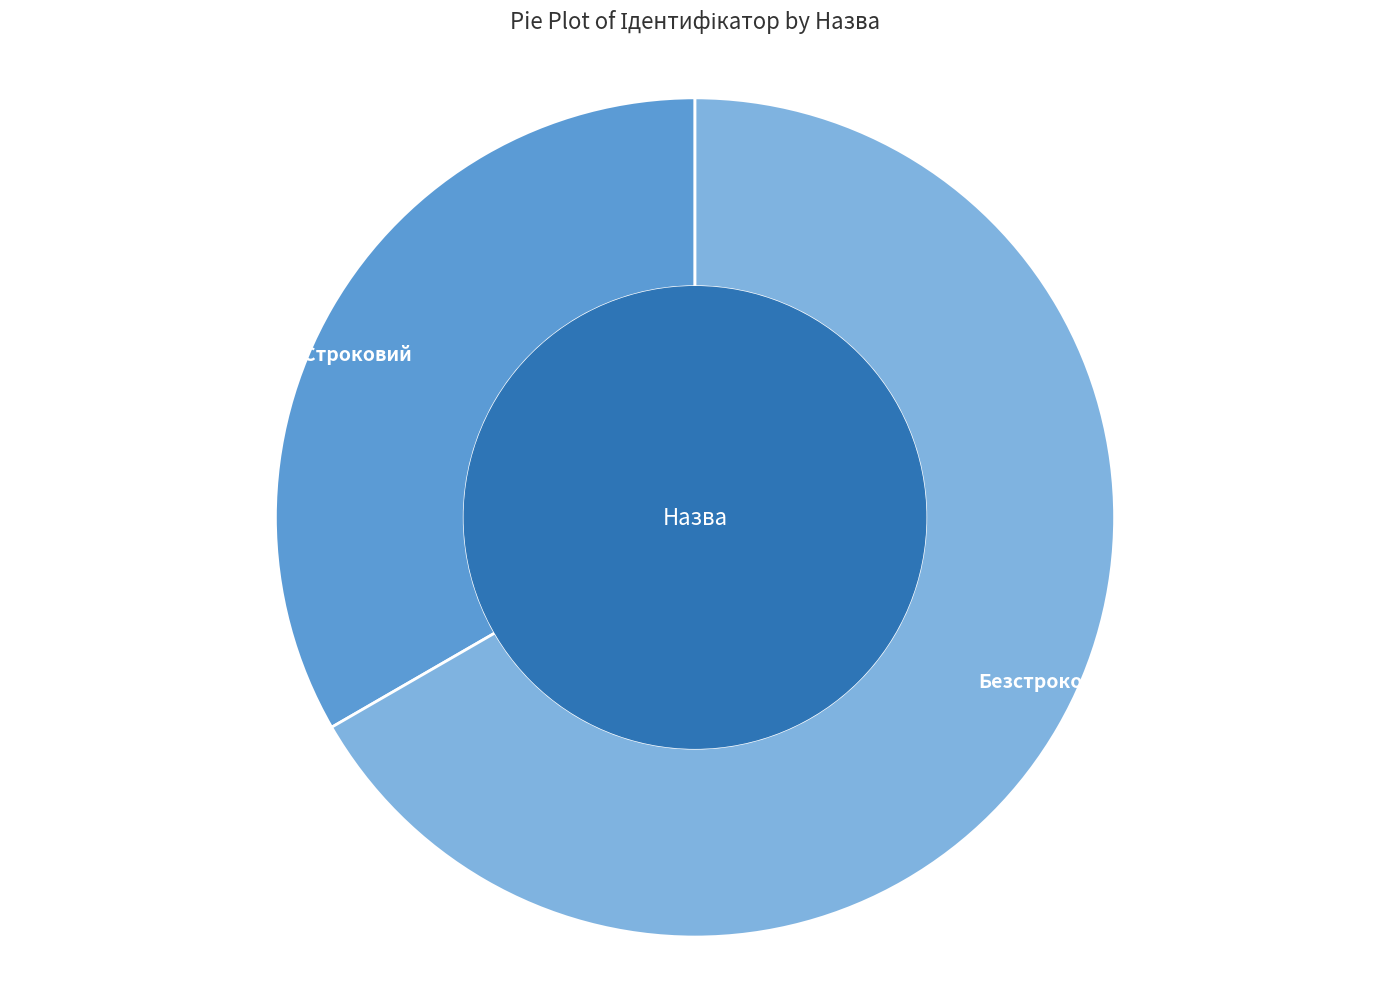

Is it true that Безстроковий is 76% of the pie?

False